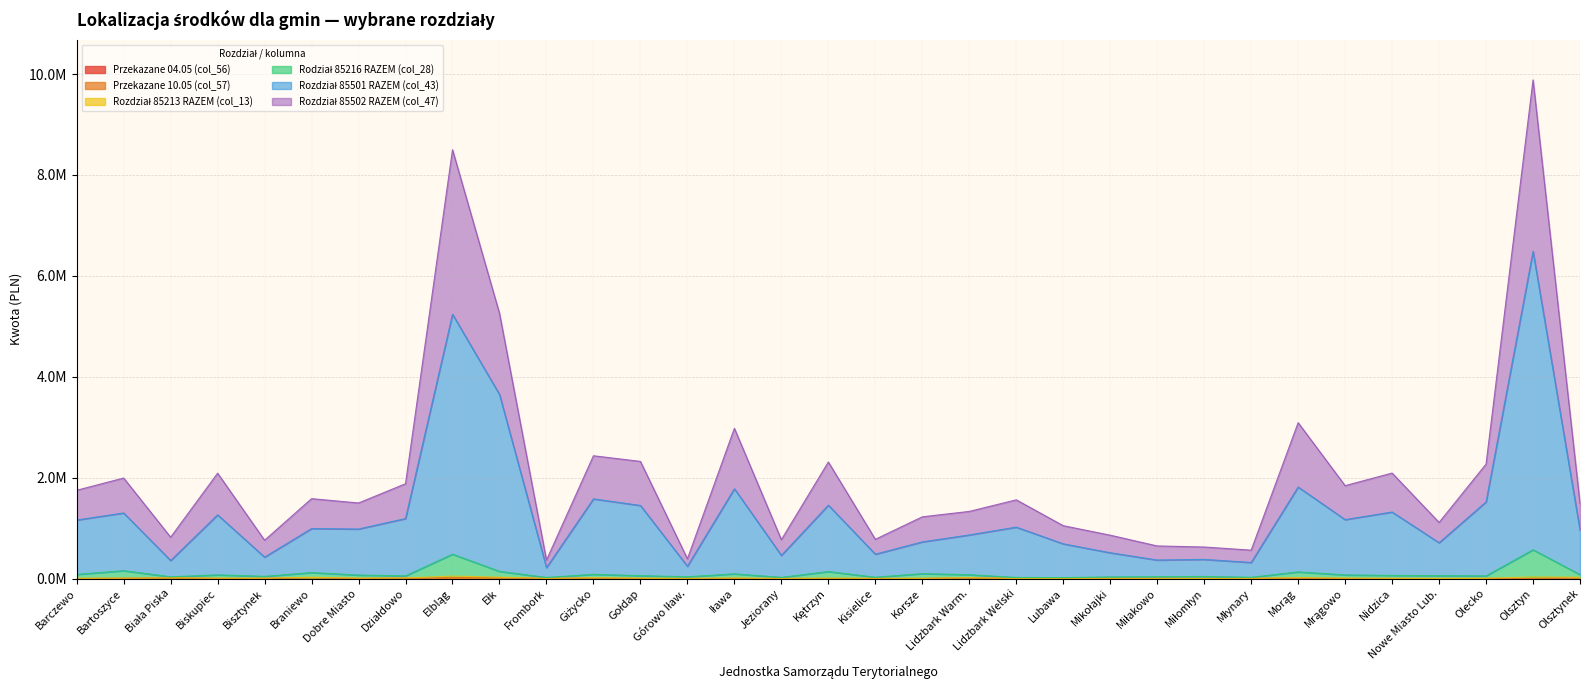

What is the difference between the maximum and minimum values in the Rodział 85216 RAZEM (col_28) series?

552757